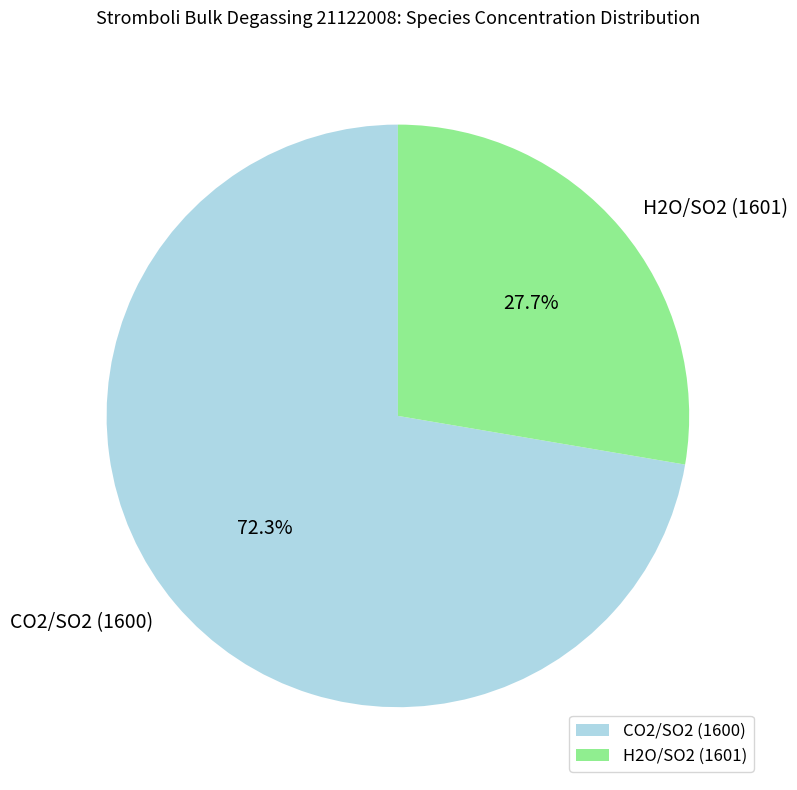

Combined, what portion of the pie is H2O/SO2 (1601) and CO2/SO2 (1600)?

100.0%